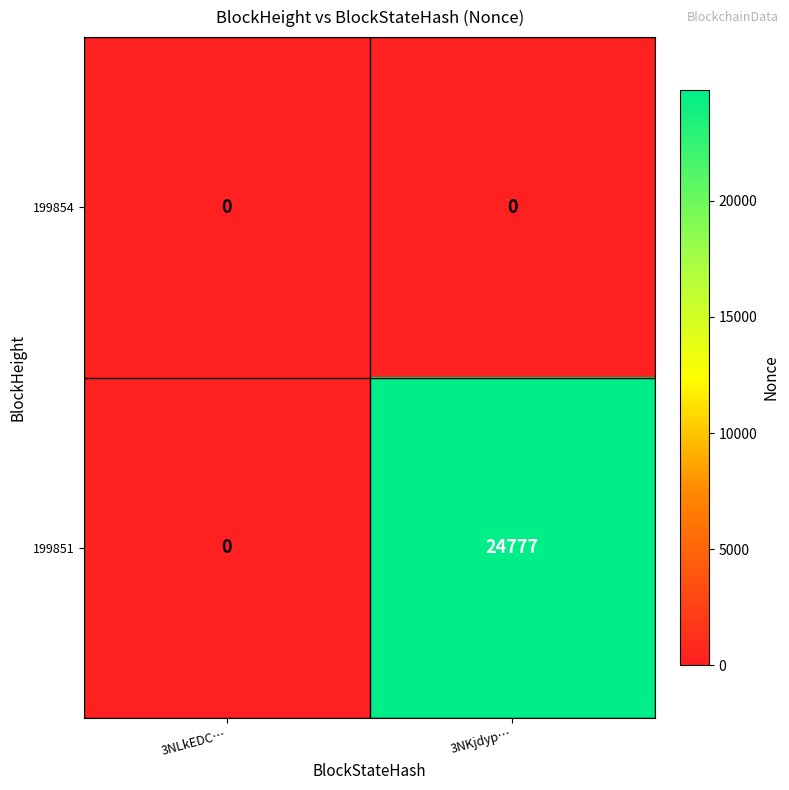

What is the sum of all 199851 values?

24777